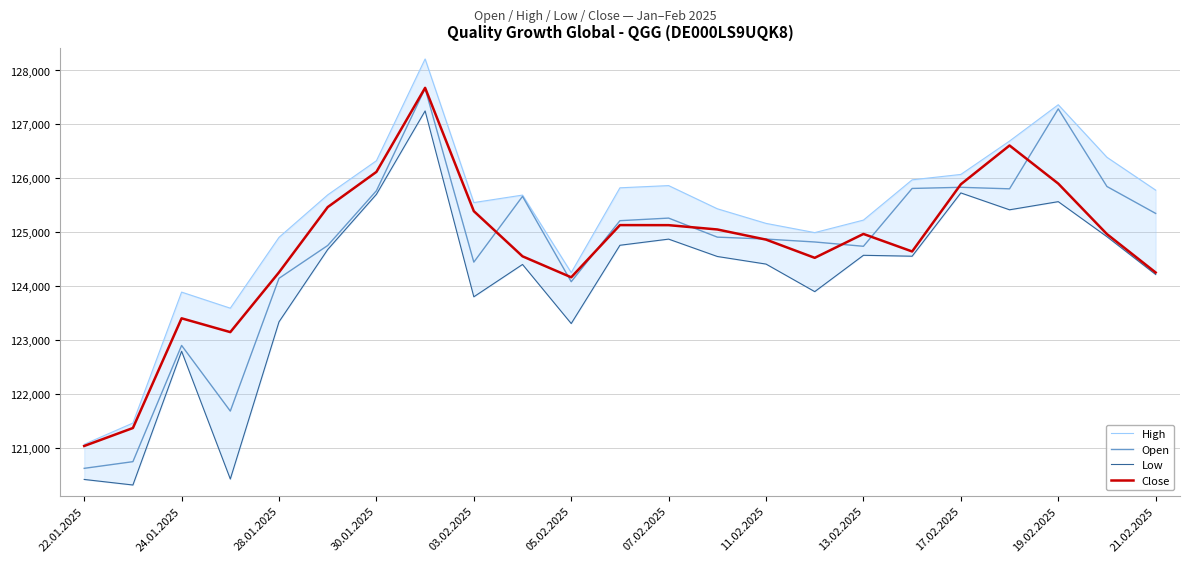

Which series has the largest total across all categories?

High